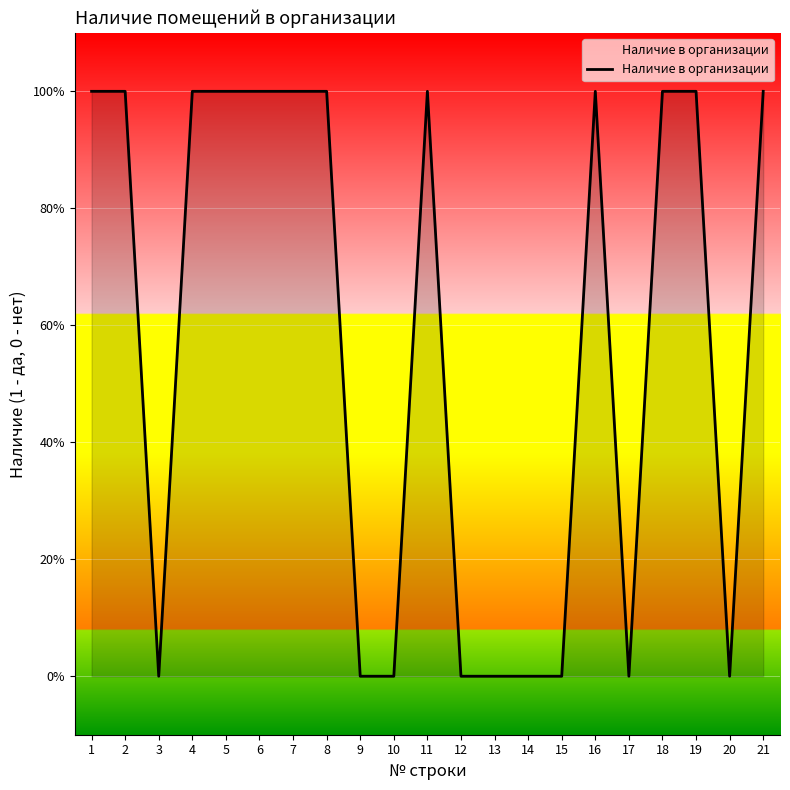

What is the average value?

1